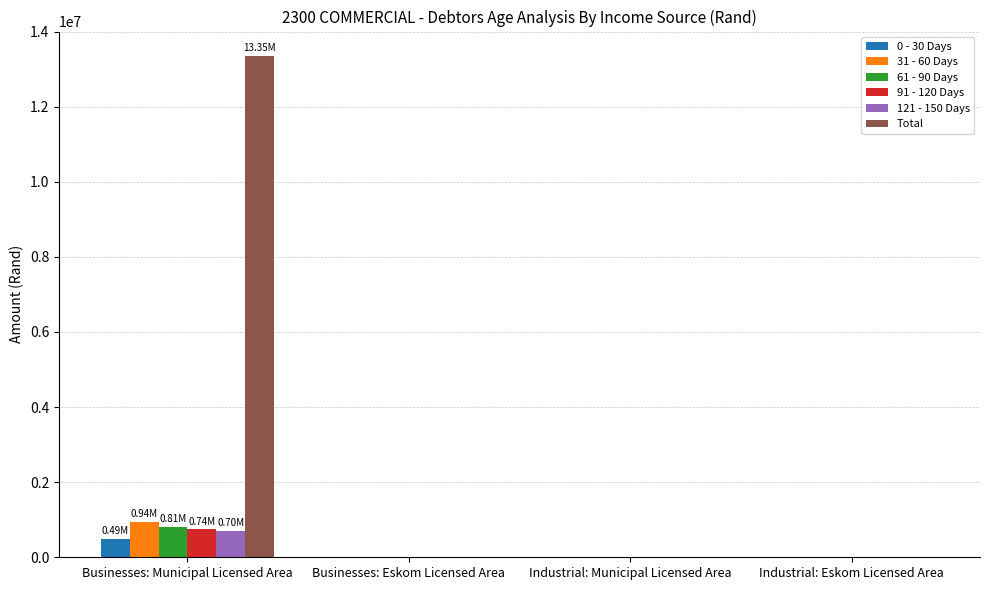

Which series has the largest total across all categories?

Total